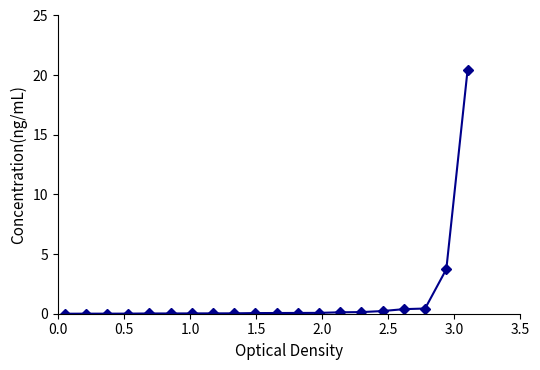

What is the sum of all values?

25.8